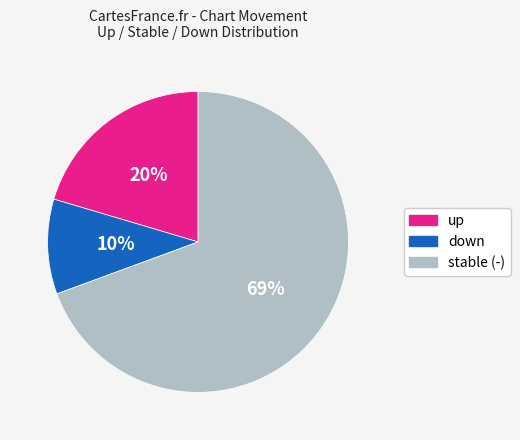

To the nearest percent, what is the average slice percentage?

33%